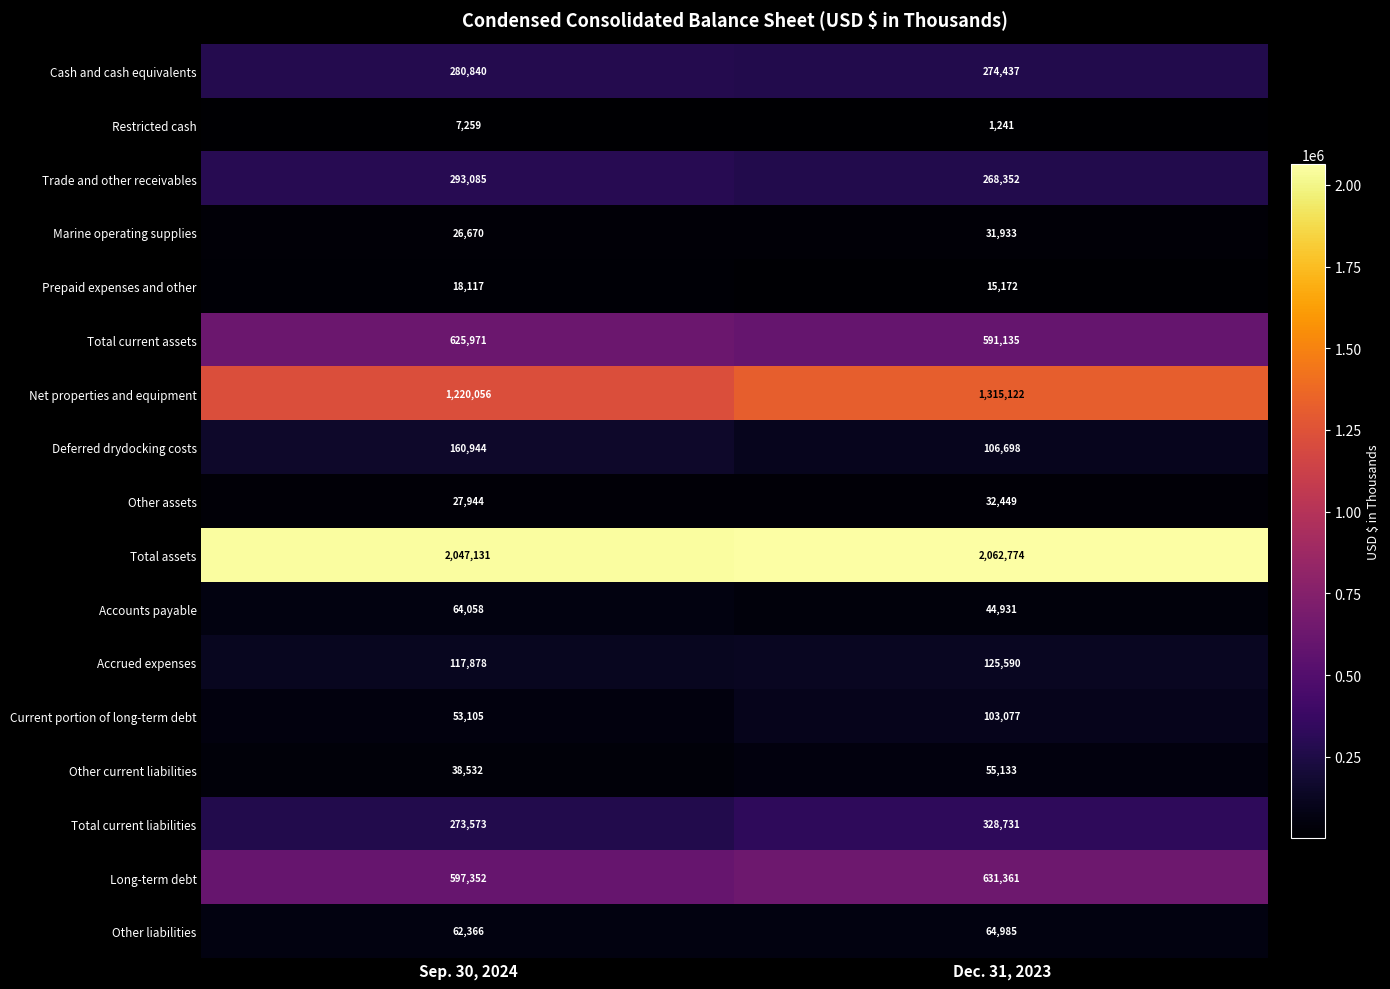

The Trade and other receivables series shows 268352 at Dec. 31, 2023. True or false?

True